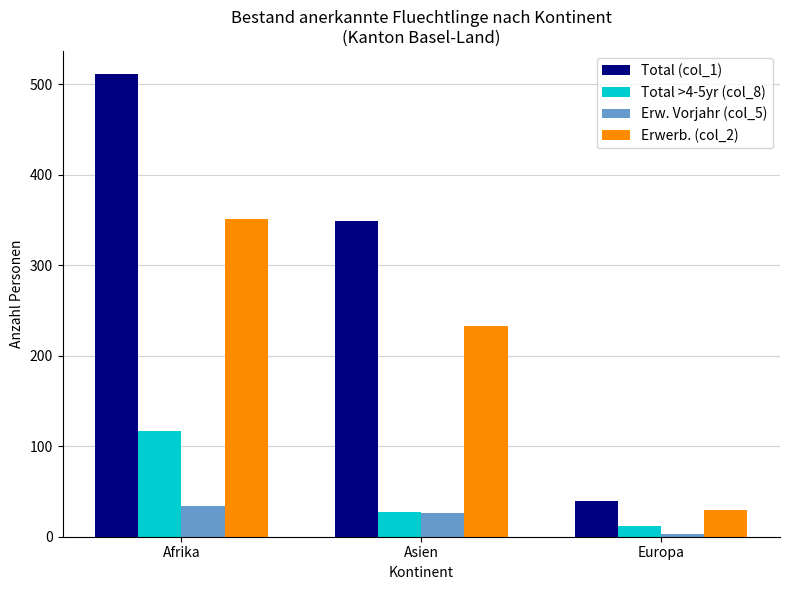

How many bars are there in total?

12